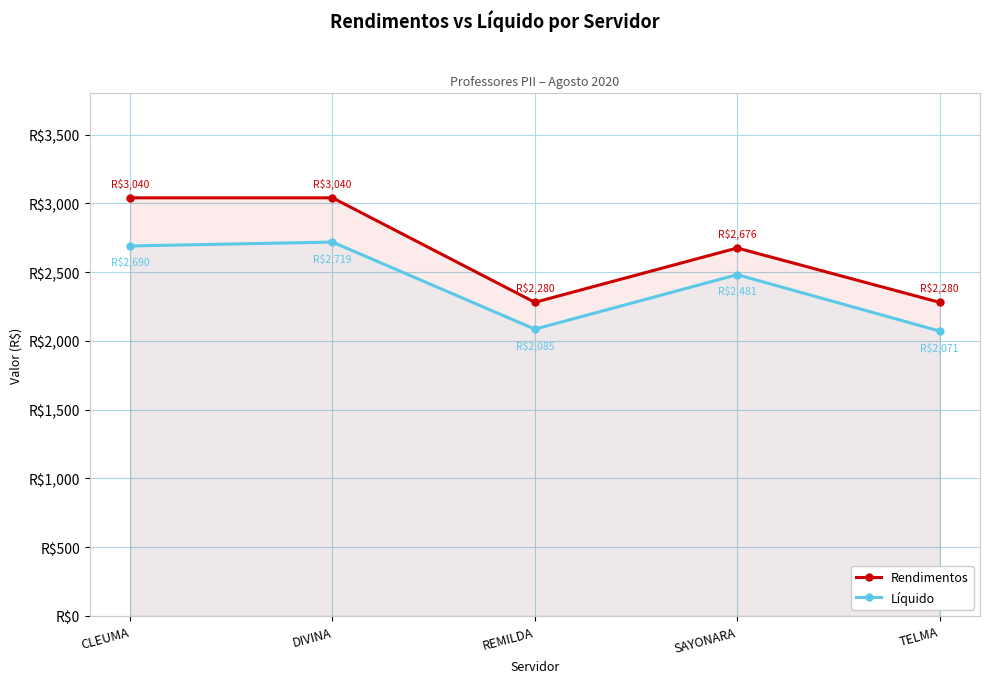

Where does the Líquido series first go above 2481?

CLEUMA